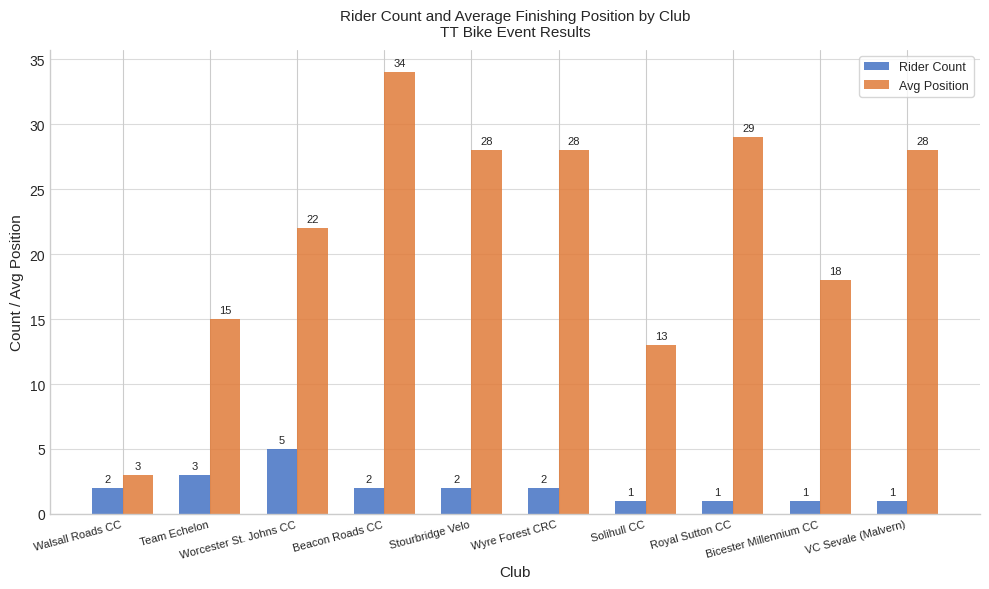

How many groups of bars are there?

10